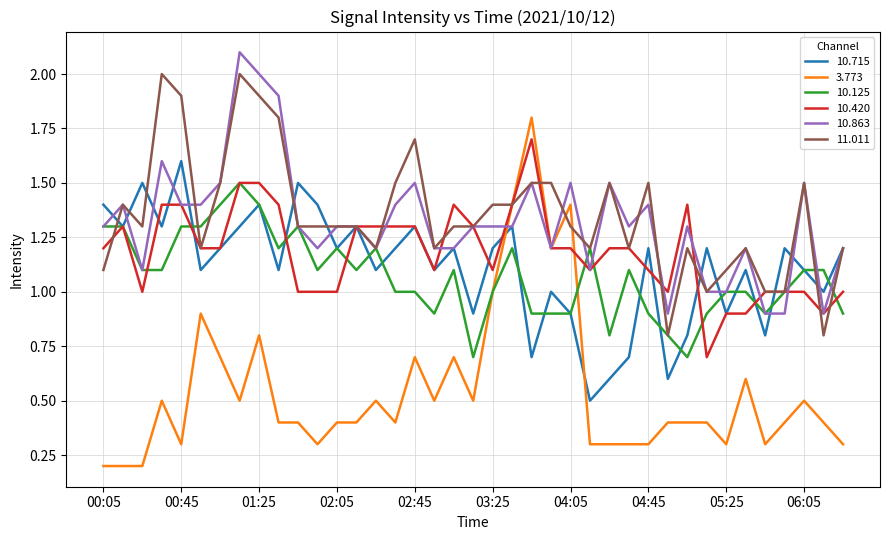

What is the average value of the 10.420 series?

1.2